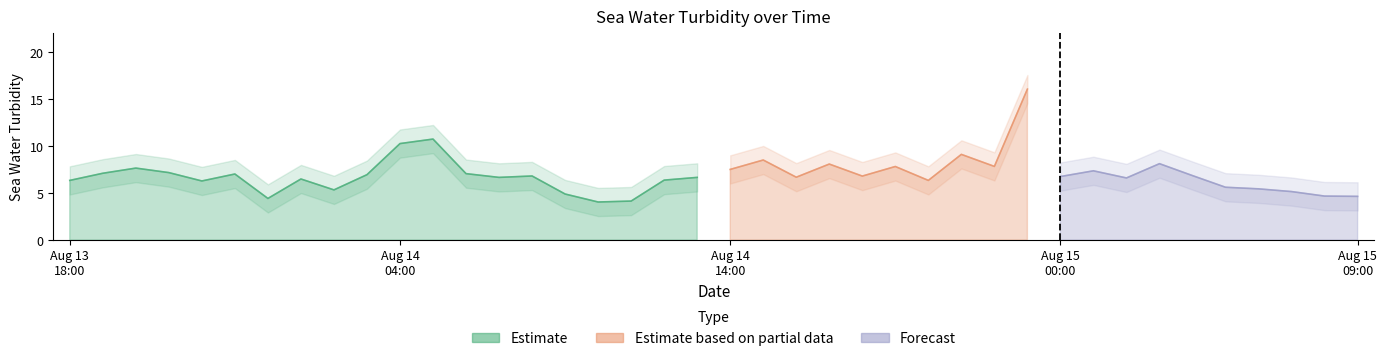

Count the number of categories in the chart.

40